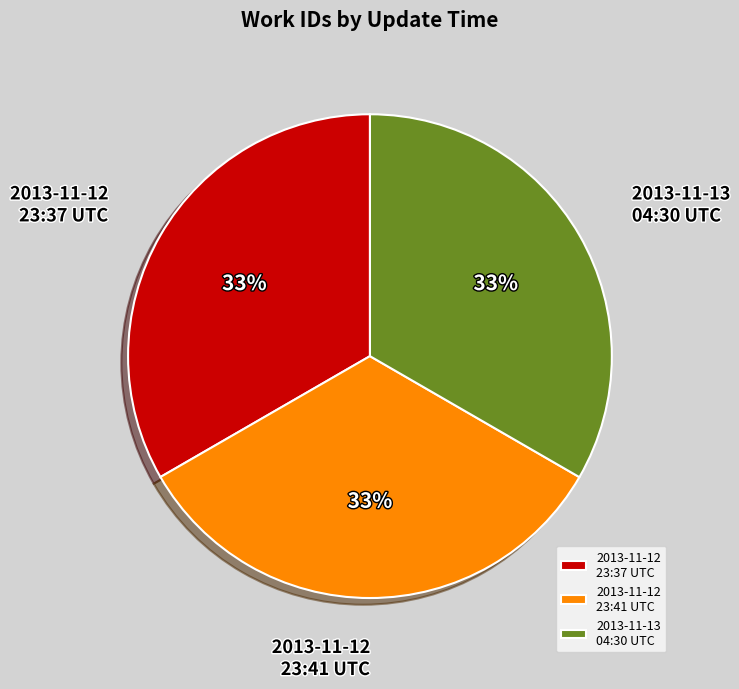

Approximately how many times larger is the value at 2013-11-12 23:37 UTC compared to 2013-11-13 04:30 UTC?

1.0